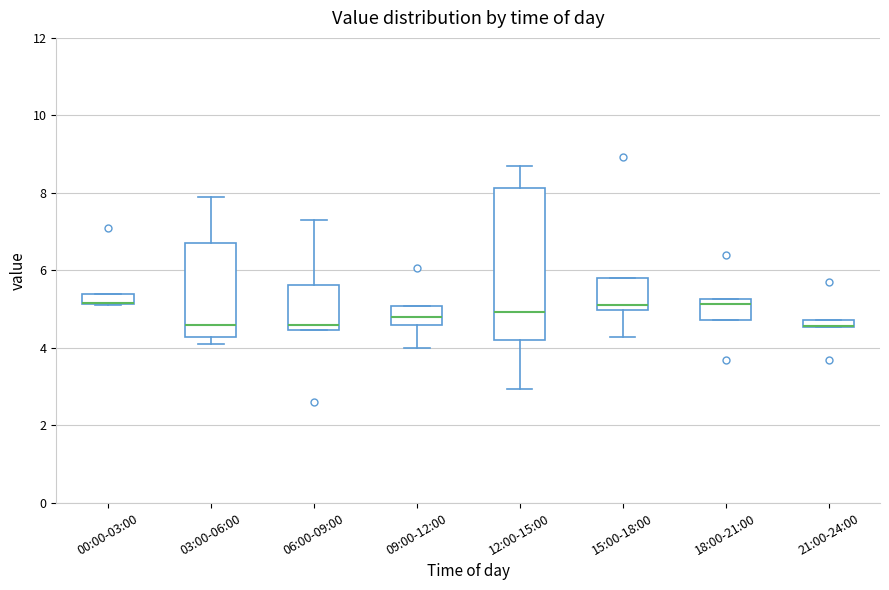

Where does the median line of the box for 12:00-15:00 sit on the y-axis? The values are not printed on the chart, so give them approximately, as read against the axis.

5.0